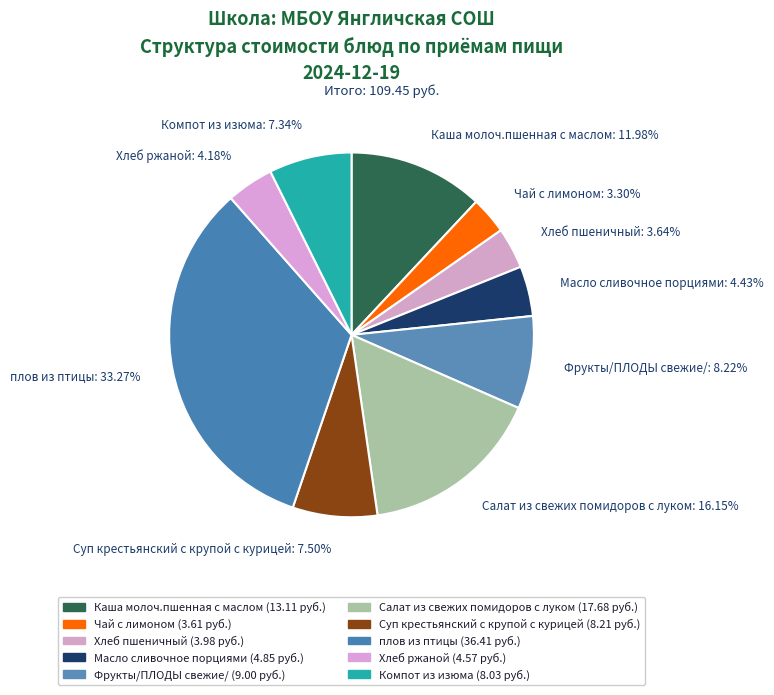

True or false: плов из птицы accounts for 39% of the total.

False